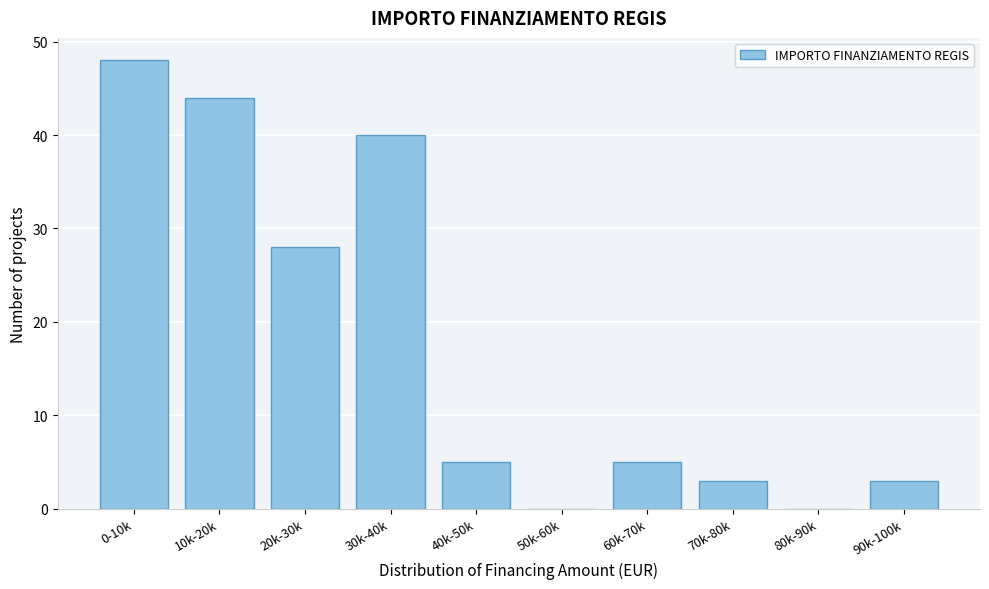

Reading left to right, list all the values displayed in this chart.

0-10k=48	10k-20k=44	20k-30k=28	30k-40k=40	40k-50k=5	50k-60k=0	60k-70k=5	70k-80k=3	80k-90k=0	90k-100k=3